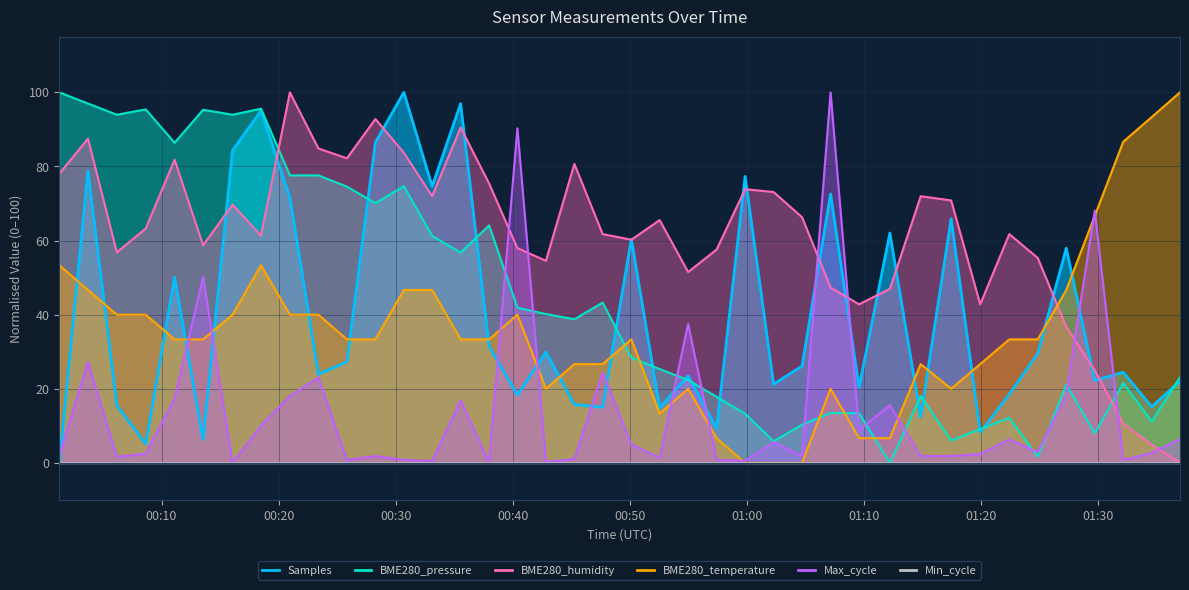

Between 2023/01/06 00:18:30 and 2023/01/06 01:07:09, which is larger?

2023/01/06 00:18:30